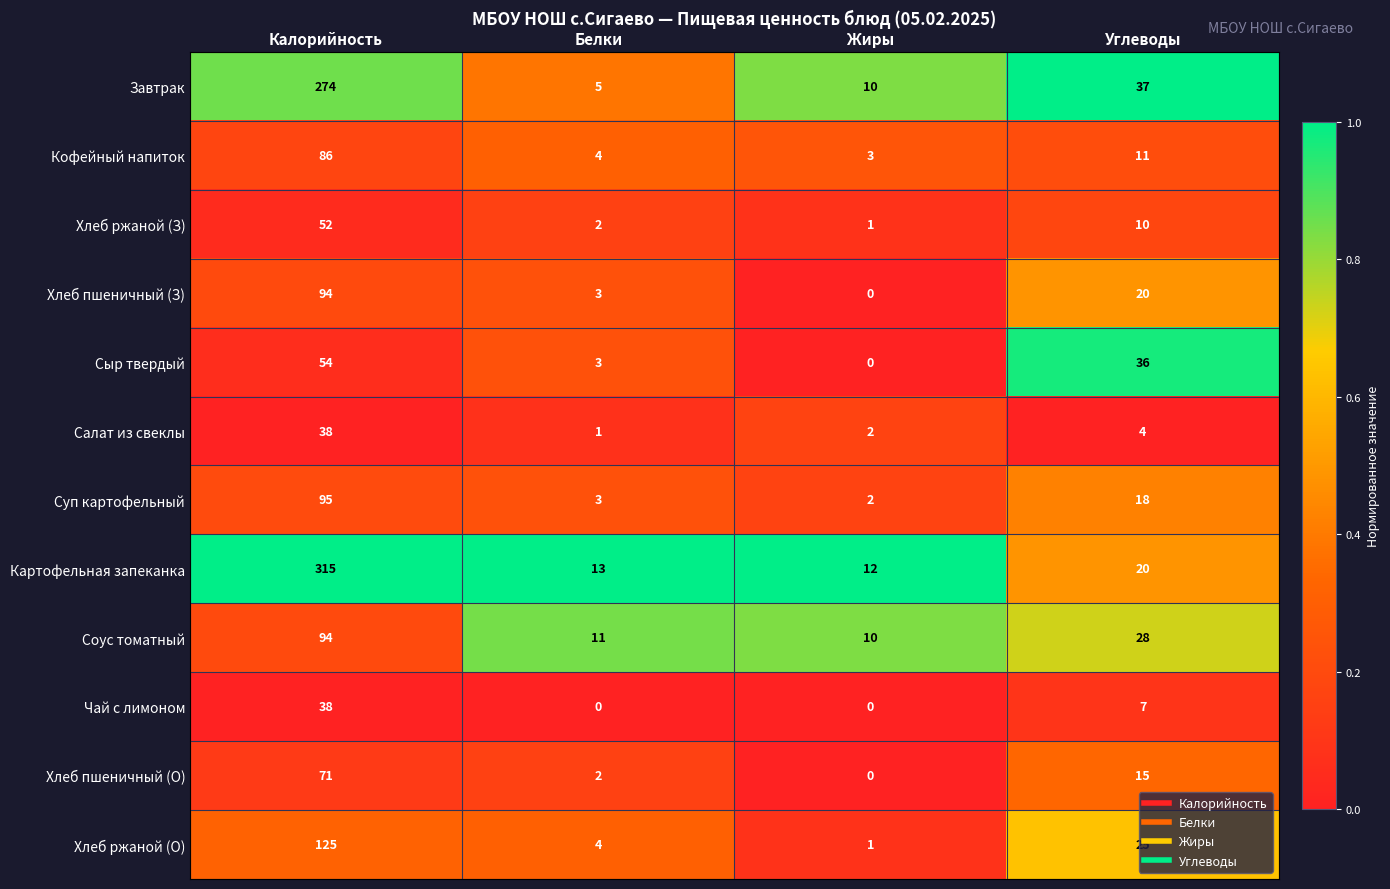

What is the total value across all series at Углеводы?

231